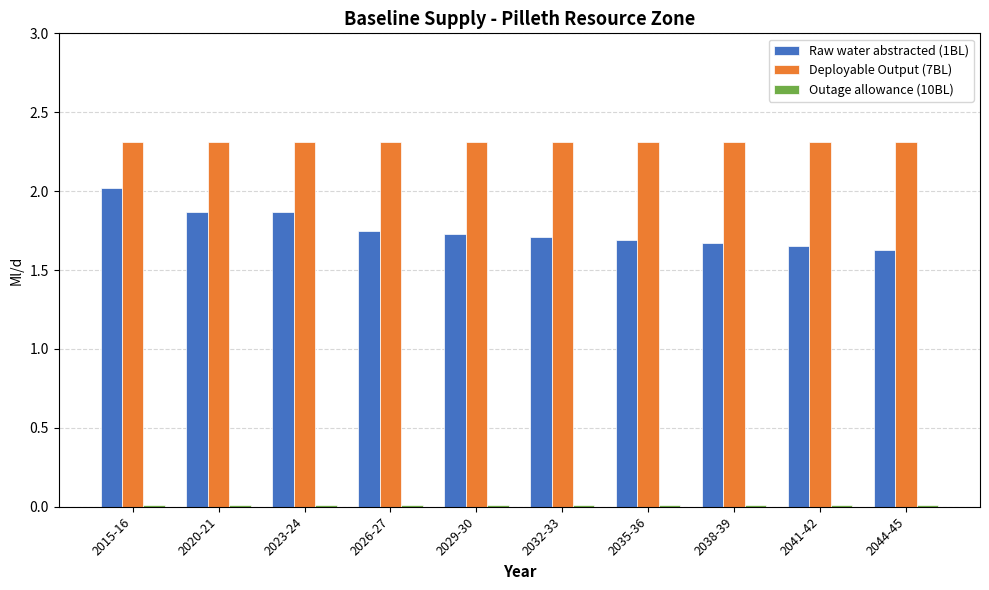

At how many categories does at least one series exceed 1?

10